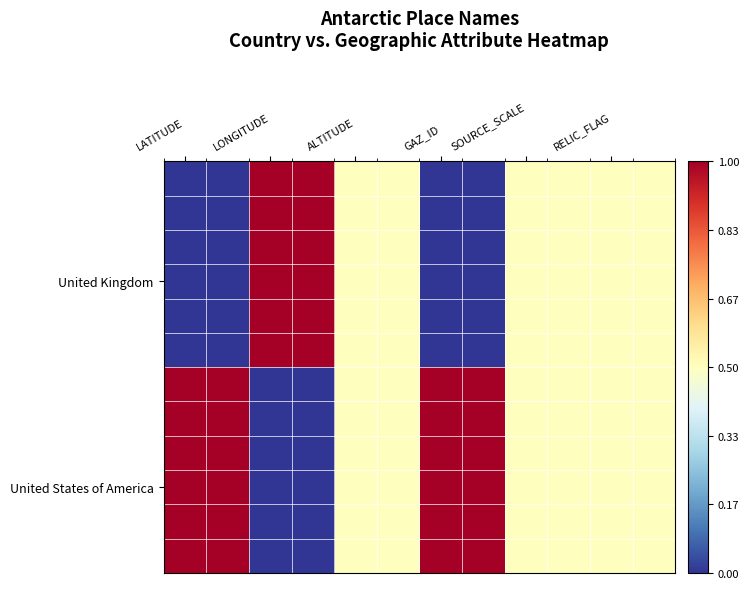

At which category is the sum across all series the highest?

LATITUDE